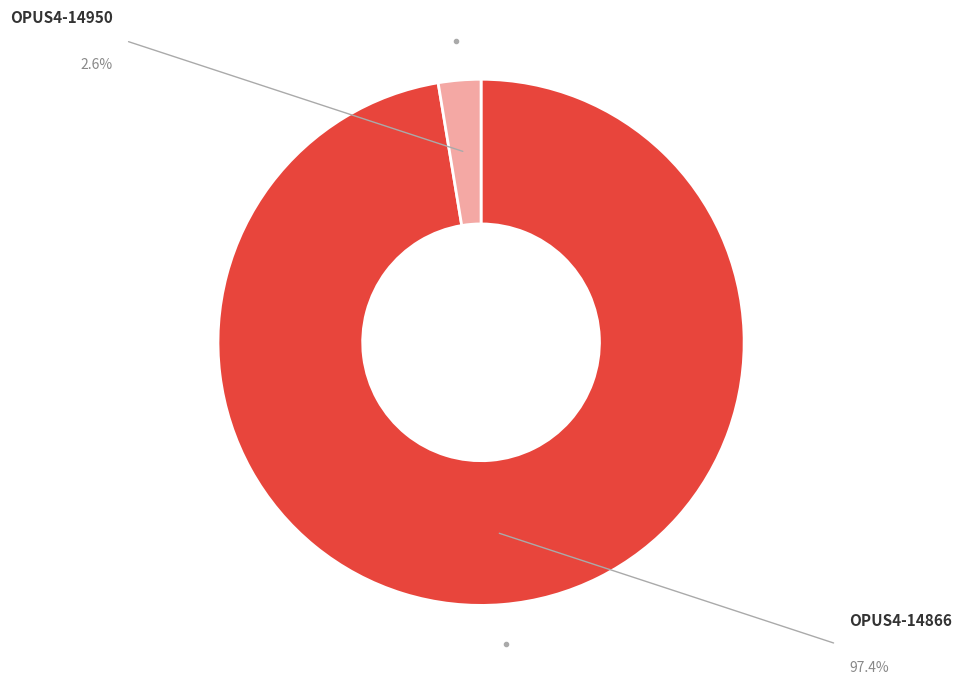

Is there any slice that represents more than half of the pie?

Yes